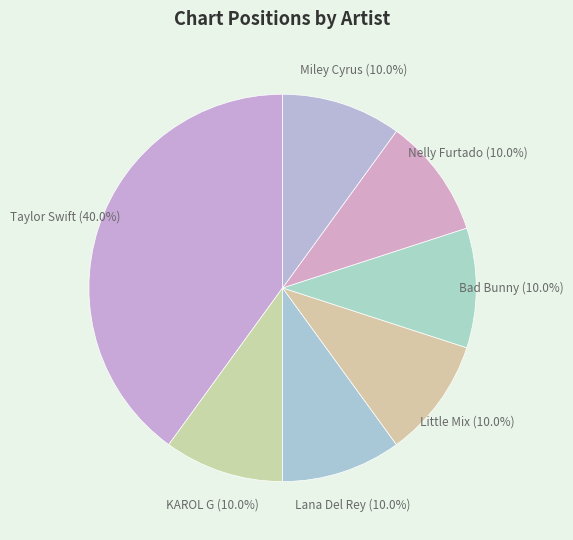

What percentage is the Taylor Swift slice, to the nearest percent?

40%